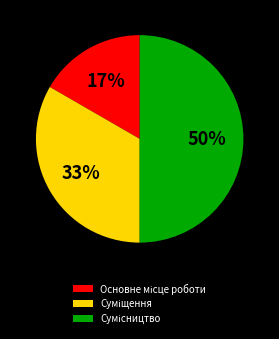

To the nearest percent, what is the average slice percentage?

33%